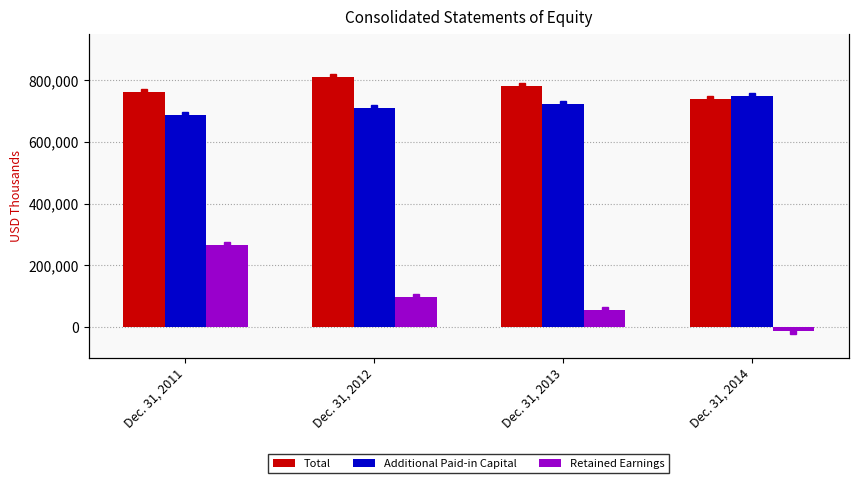

Is it true that Additional Paid-in Capital equals 721352 at Dec. 31, 2013?

True